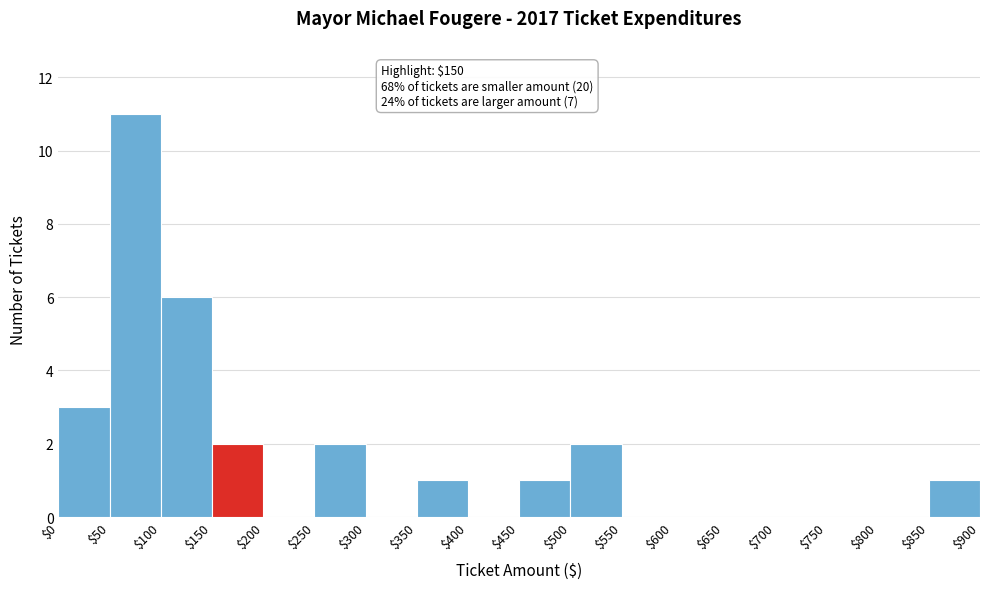

Over which range of the x-axis is the bar tallest?

$50 to $100